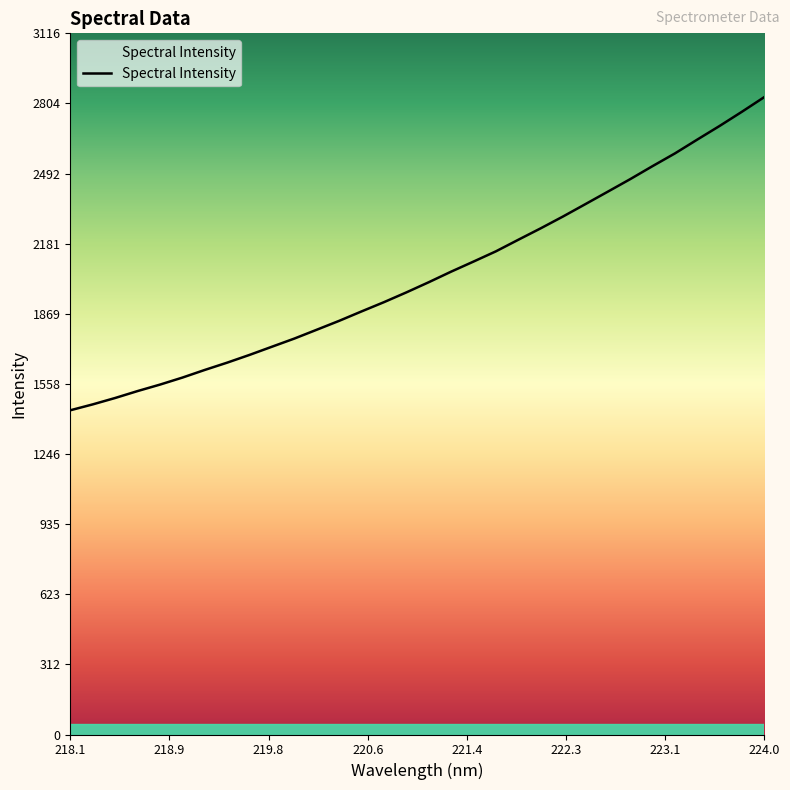

Is this an area chart (filled region under the line)?

No